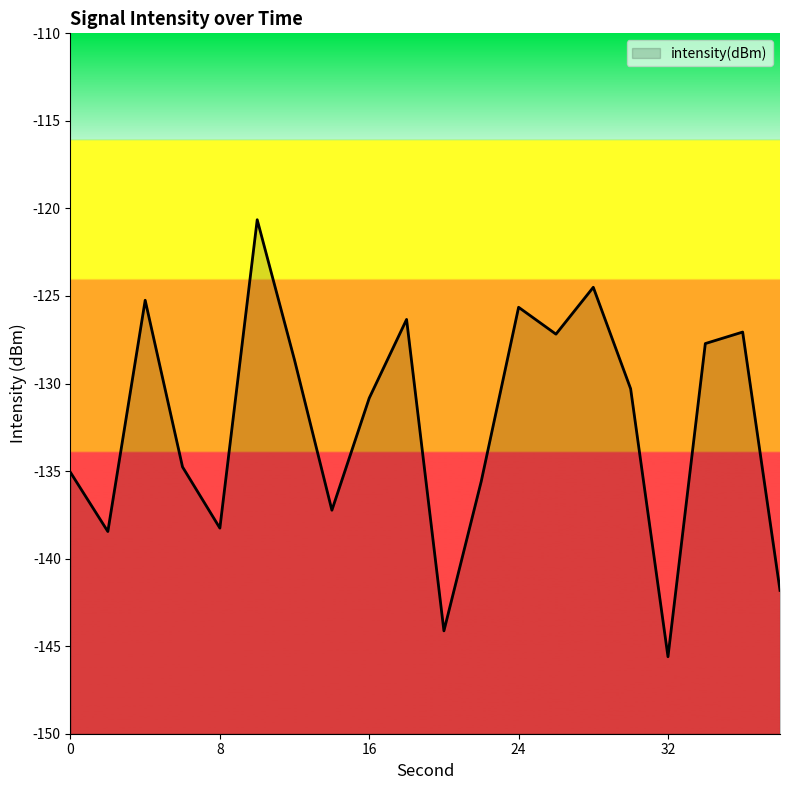

What is the value of the 6th point from the left?

-120.6